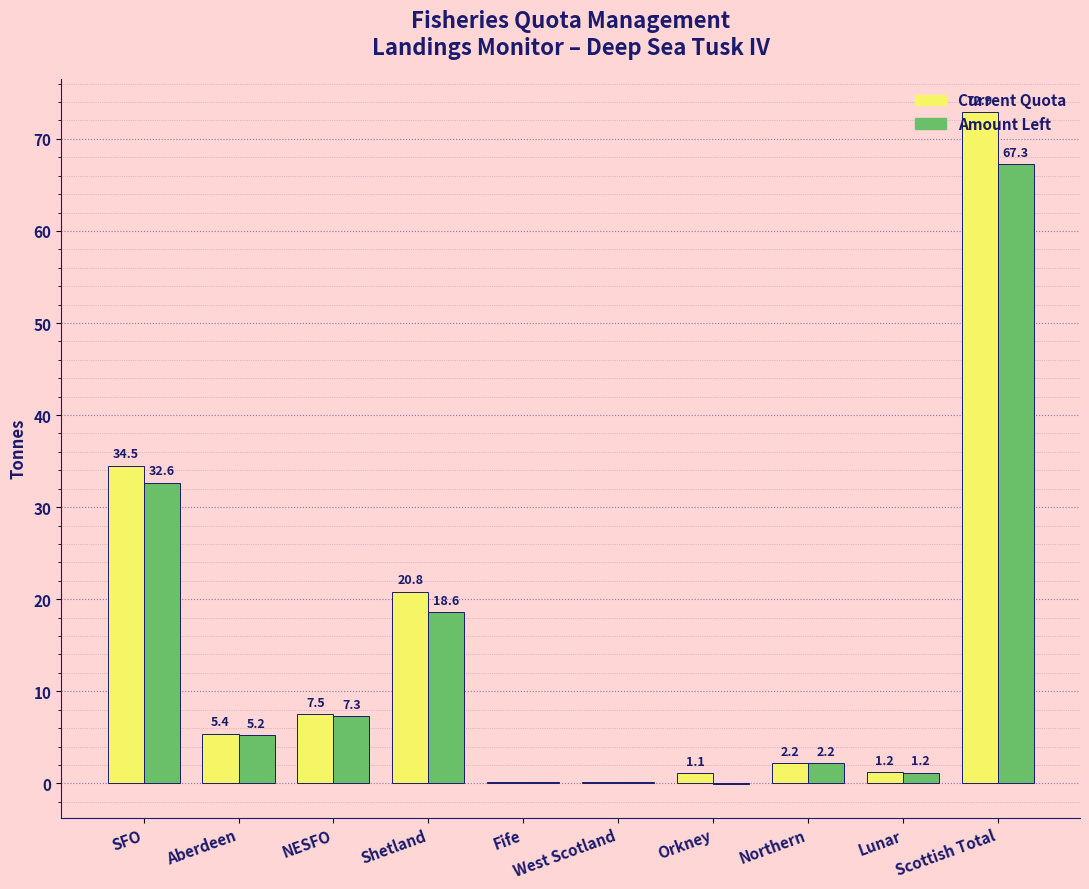

Where does the Current Quota series first go above 5?

SFO